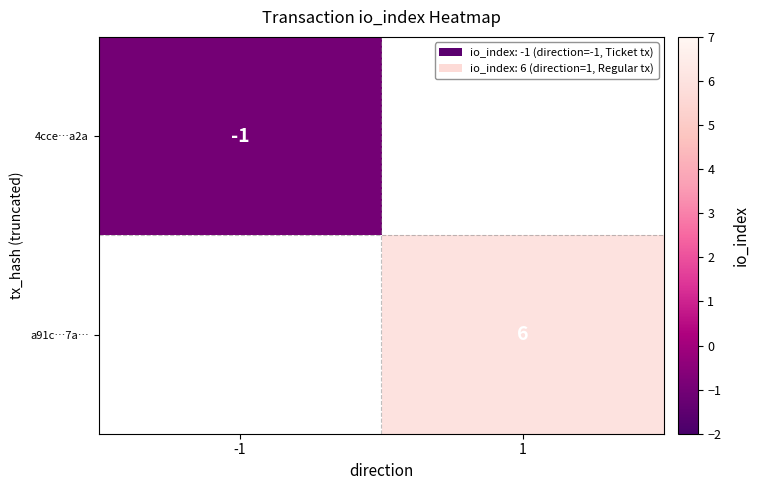

The 4cce…a2a series shows -1 at -1. True or false?

True